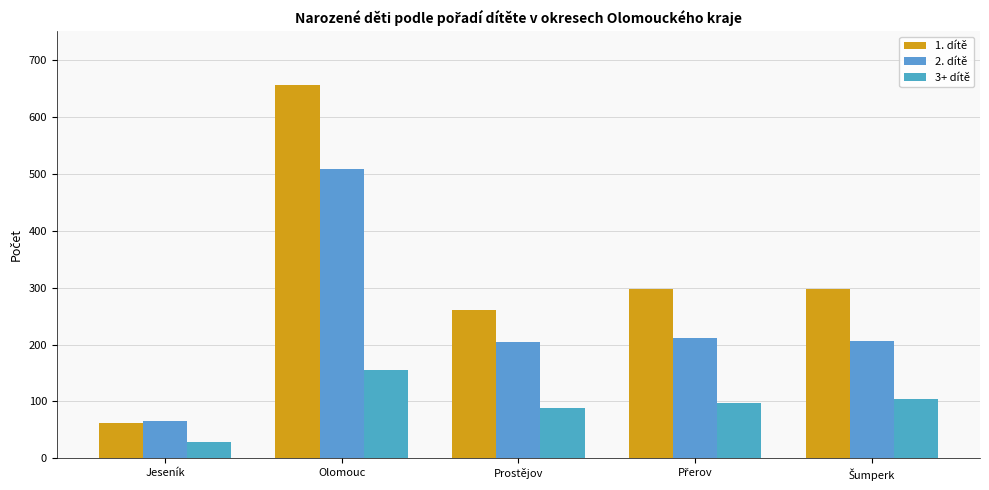

What position from the left is Jeseník?

1